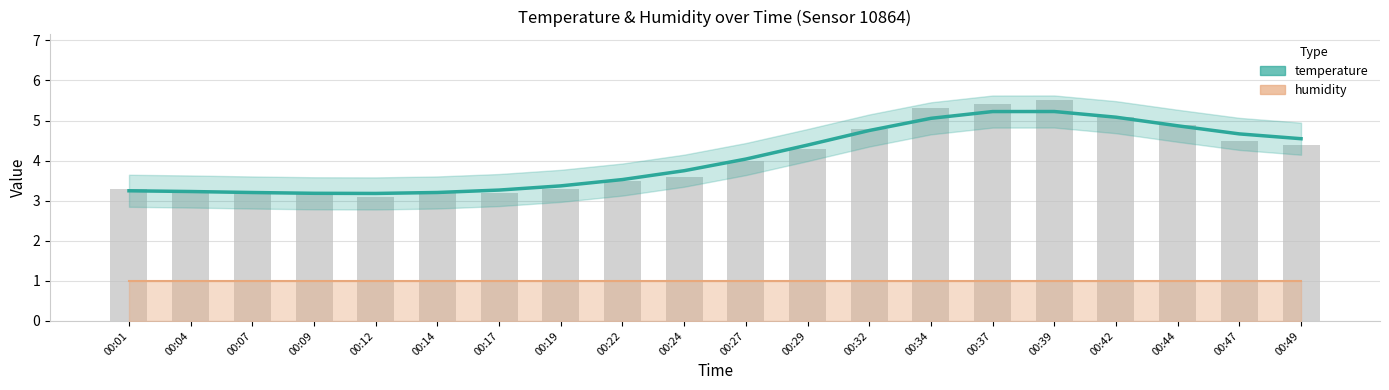

Rank the series by their average value, from highest to lowest.

temperature, humidity